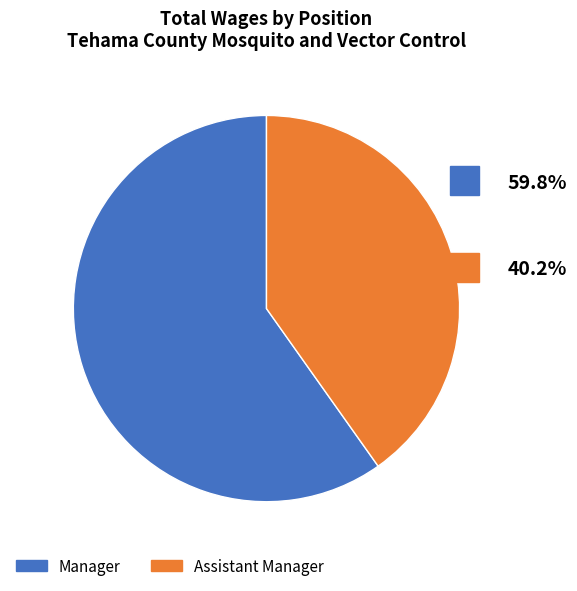

Is the sum of Assistant Manager and Manager greater than half?

Yes